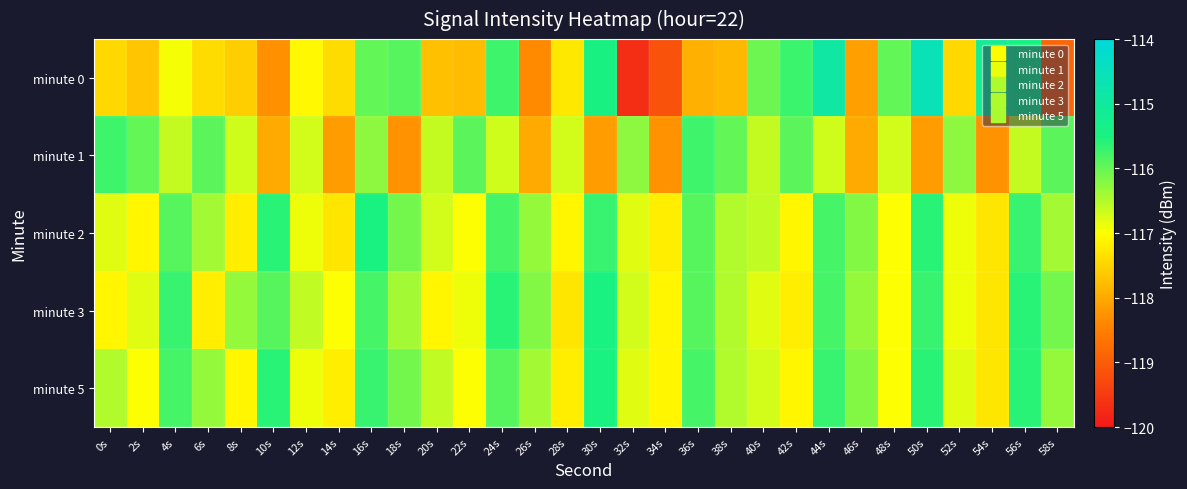

Reading left to right, transcribe all the data shown in this chart.

minute 0: 0s=-117.5	2s=-117.7	4s=-116.9	6s=-117.4	8s=-117.6	10s=-118.3	12s=-117.1	14s=-117.4	16s=-116.0	18s=-115.9	20s=-117.7	22s=-117.8	24s=-115.7	26s=-118.4	28s=-117.3	30s=-115.5	32s=-119.7	34s=-119.2	36s=-117.9	38s=-117.8	40s=-116.0	42s=-115.7	44s=-114.9	46s=-118.1	48s=-116.0	50s=-114.6	52s=-117.5	54s=-115.2	56s=-115.5	58s=-118.9
minute 1: 0s=-115.7	2s=-116.0	4s=-116.6	6s=-115.9	8s=-116.7	10s=-118.0	12s=-116.7	14s=-118.2	16s=-116.3	18s=-118.3	20s=-116.6	22s=-115.9	24s=-116.7	26s=-118.0	28s=-116.7	30s=-118.2	32s=-116.3	34s=-118.3	36s=-115.7	38s=-116.0	40s=-116.6	42s=-115.9	44s=-116.7	46s=-118.0	48s=-116.7	50s=-118.2	52s=-116.3	54s=-118.3	56s=-116.6	58s=-115.9
minute 2: 0s=-116.8	2s=-117.1	4s=-115.9	6s=-116.4	8s=-117.2	10s=-115.6	12s=-116.9	14s=-117.3	16s=-115.5	18s=-116.1	20s=-116.7	22s=-117.0	24s=-115.8	26s=-116.3	28s=-117.1	30s=-115.7	32s=-116.8	34s=-117.2	36s=-115.9	38s=-116.5	40s=-116.6	42s=-117.1	44s=-115.8	46s=-116.2	48s=-117.0	50s=-115.6	52s=-116.9	54s=-117.3	56s=-115.7	58s=-116.4
minute 3: 0s=-117.1	2s=-116.8	4s=-115.7	6s=-117.2	8s=-116.3	10s=-115.9	12s=-116.6	14s=-117.0	16s=-115.8	18s=-116.4	20s=-117.1	22s=-116.9	24s=-115.6	26s=-116.2	28s=-117.3	30s=-115.5	32s=-116.7	34s=-117.1	36s=-115.9	38s=-116.5	40s=-116.8	42s=-117.2	44s=-115.8	46s=-116.3	48s=-117.0	50s=-115.7	52s=-116.9	54s=-117.3	56s=-115.6	58s=-116.1
minute 5: 0s=-116.5	2s=-117.0	4s=-115.8	6s=-116.3	8s=-117.1	10s=-115.6	12s=-116.9	14s=-117.2	16s=-115.7	18s=-116.1	20s=-116.6	22s=-117.0	24s=-115.9	26s=-116.4	28s=-117.2	30s=-115.5	32s=-116.8	34s=-117.1	36s=-115.8	38s=-116.5	40s=-116.7	42s=-117.1	44s=-115.7	46s=-116.2	48s=-117.0	50s=-115.6	52s=-116.8	54s=-117.3	56s=-115.6	58s=-116.3